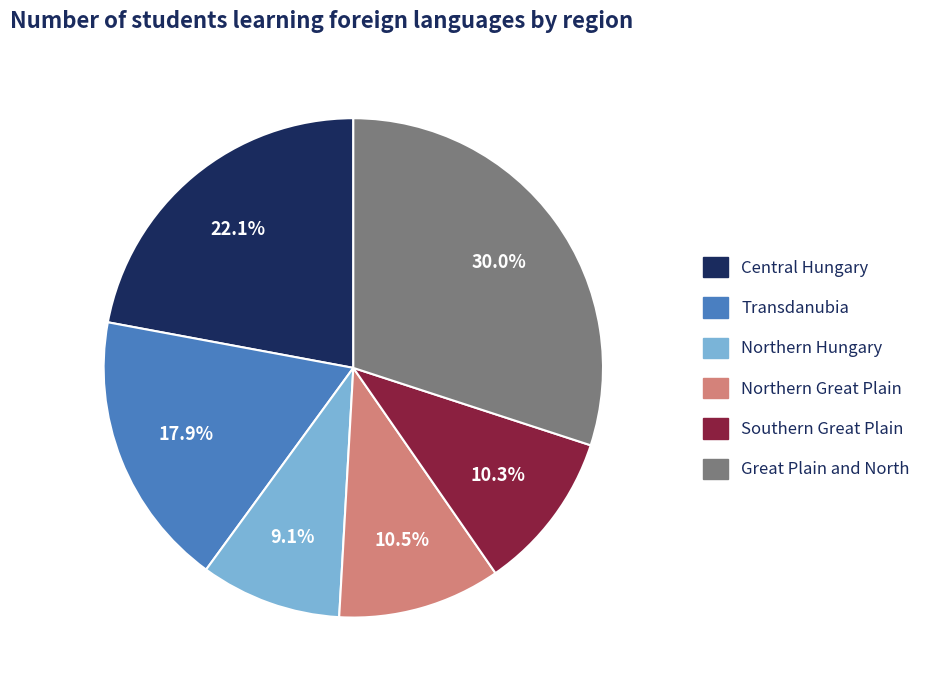

True or false: Central Hungary accounts for 30% of the total.

False